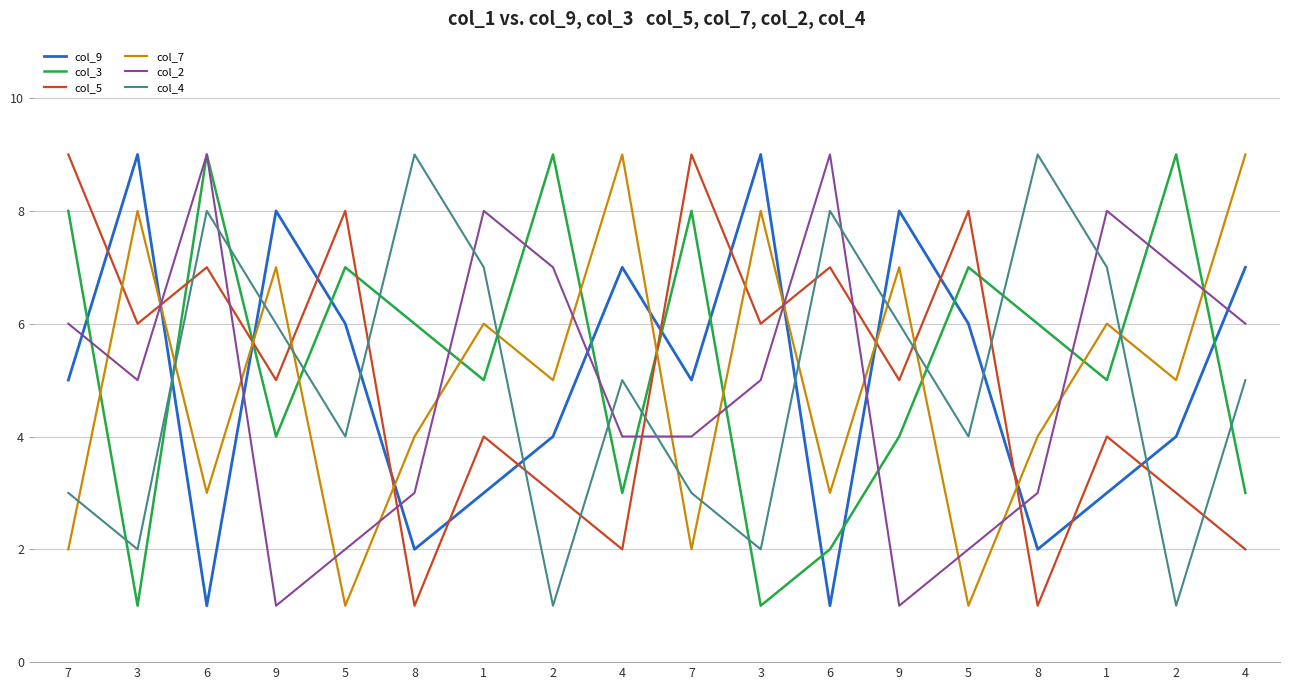

What is the sum of all col_7 values?

90